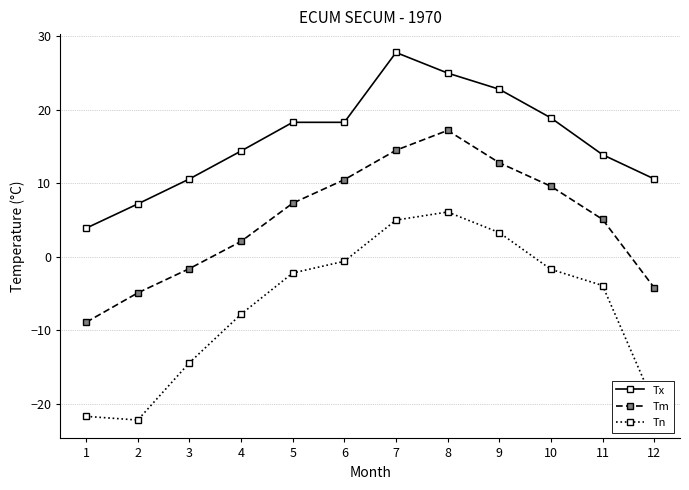

Rank the series by their average value, from highest to lowest.

Tx, Tm, Tn